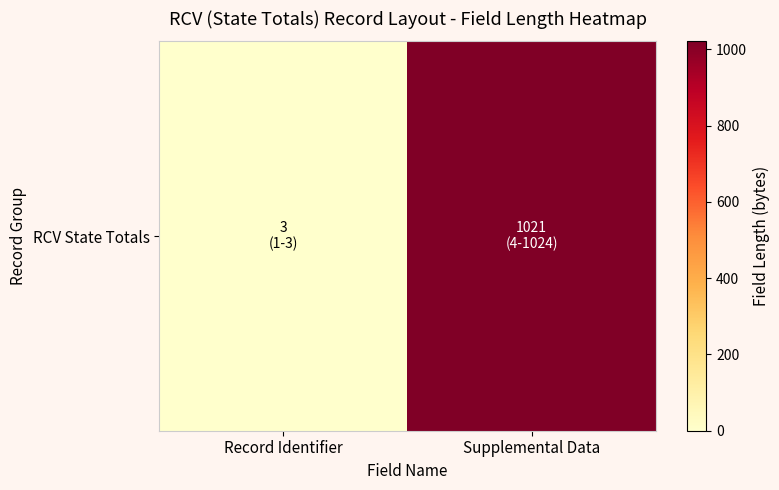

What is the sum of the values at Supplemental Data and Record Identifier?

1024